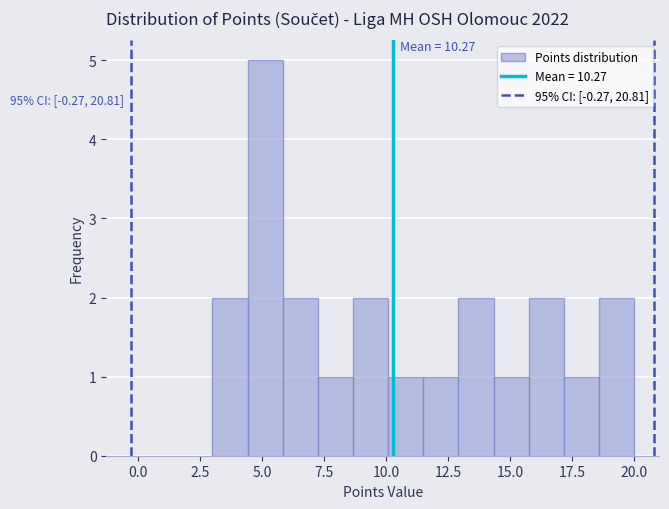

Read against the x-axis, roughly where is the centre of the tallest bar?

5.0